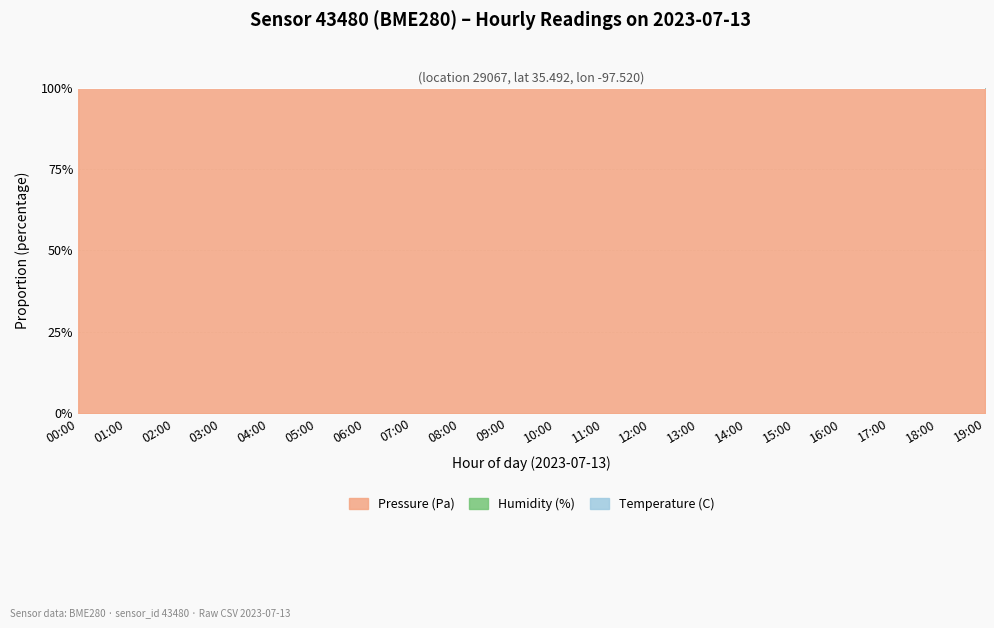

What is the total value across all series at 19:00?

100.0